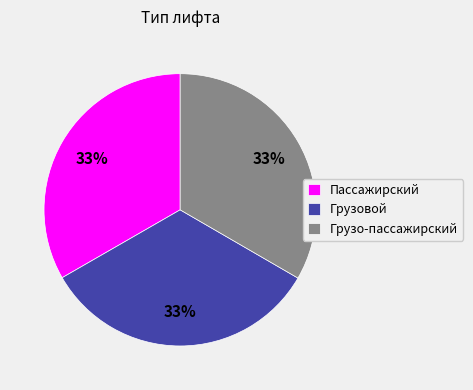

The Пассажирский slice represents 39% of the pie. True or false?

False